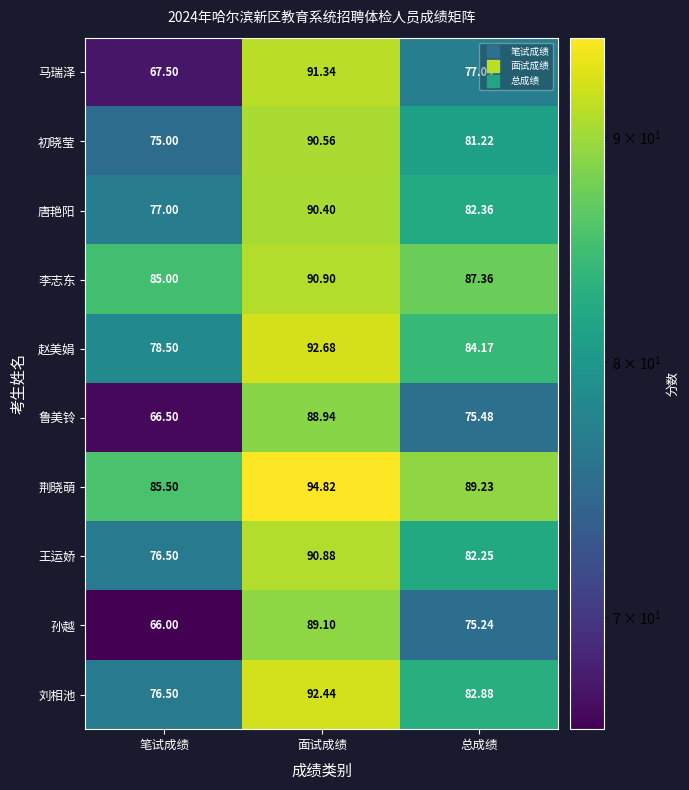

What is the minimum value shown in the chart?

66.0